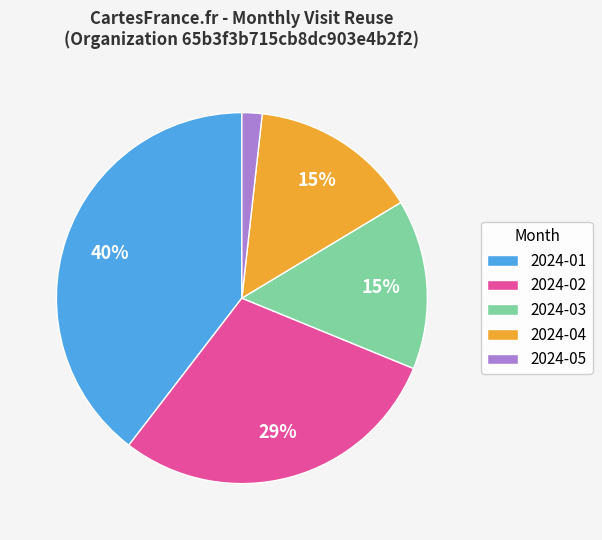

How many slices are in this pie chart?

5